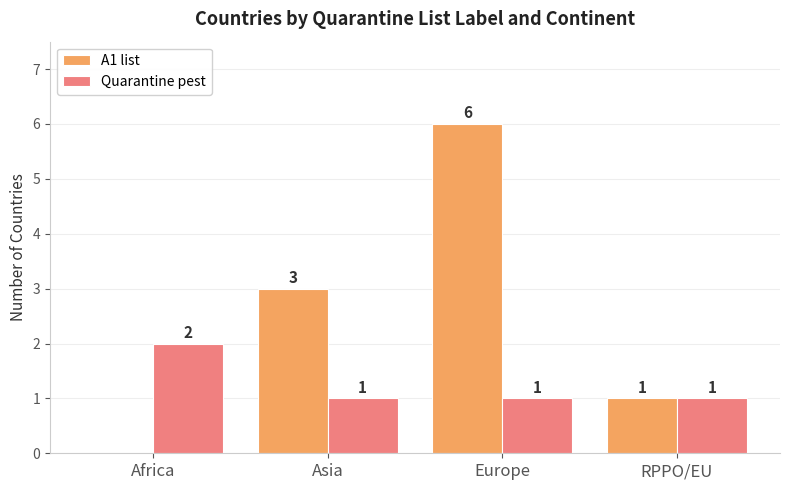

True or false: Quarantine pest has a value of 1 at Asia.

True